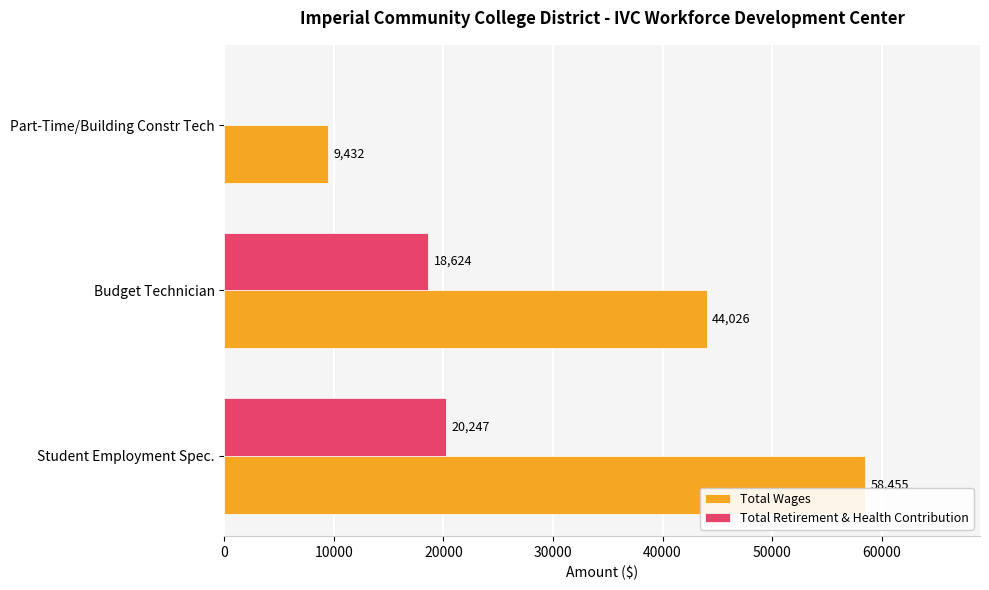

Between Student Employment Spec. and Budget Technician, which series saw the biggest shift?

Total Wages